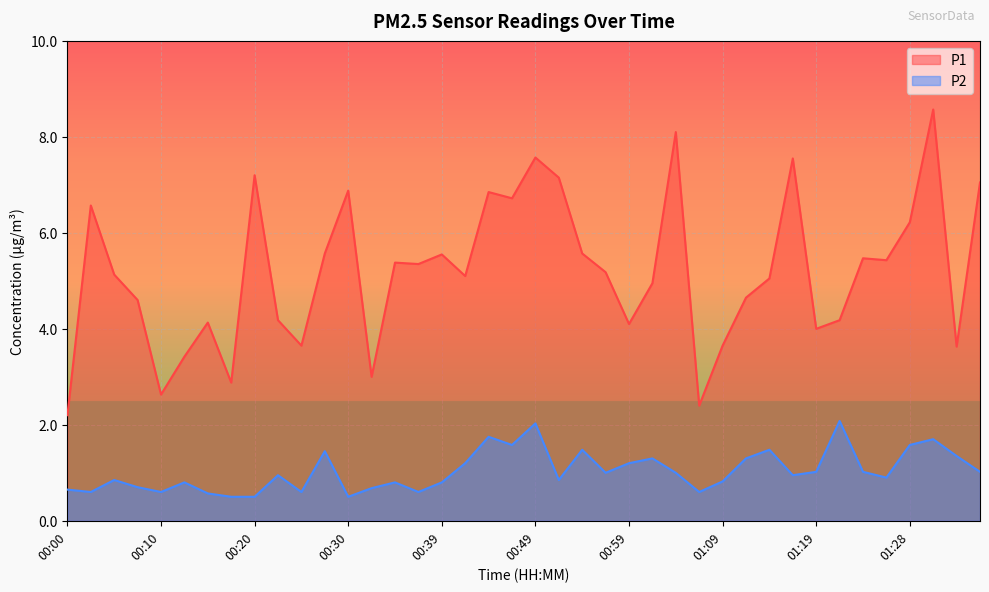

Rank the series by their maximum value, from highest to lowest.

P1, P2